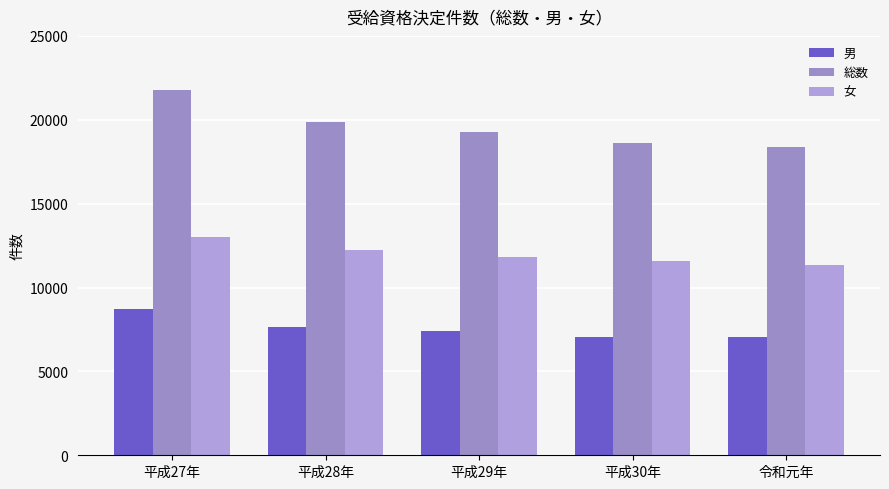

Which series has the largest total across all categories?

総数